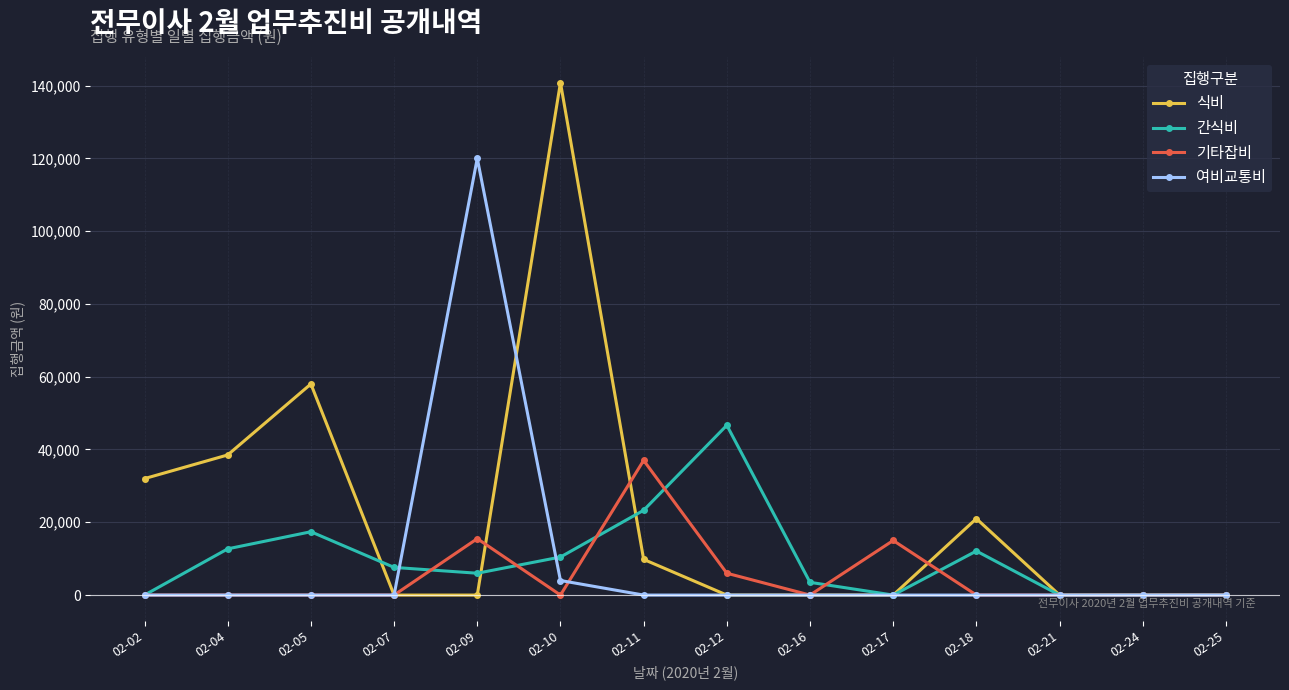

Is the value of 식비 at 02-11 greater than the value of 기타잡비 at 02-17?

No